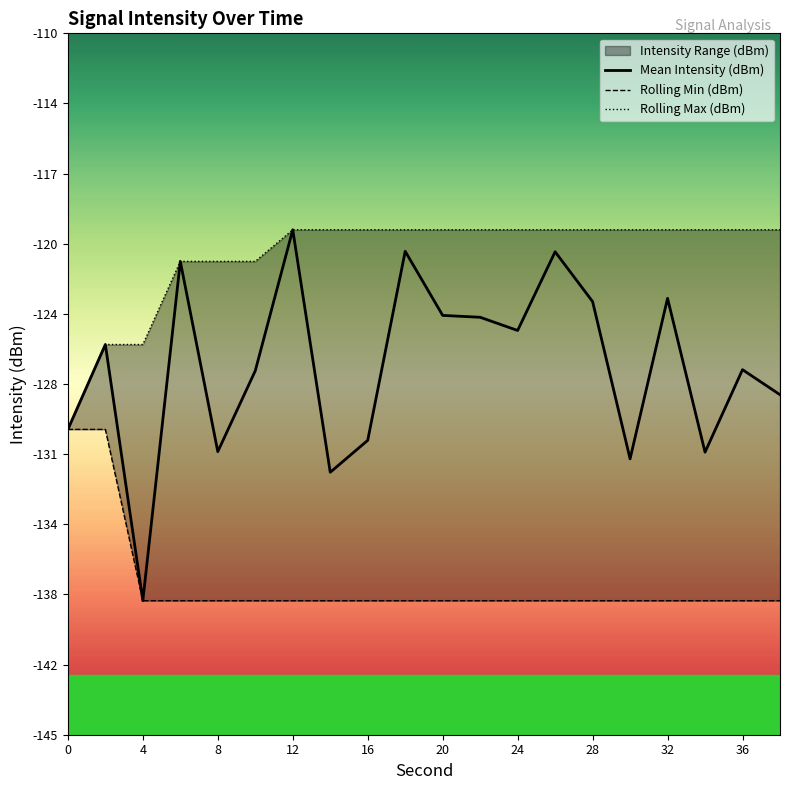

Is the value of Rolling Min (dBm) at 32 greater than the value of Mean Intensity (dBm) at 11?

No